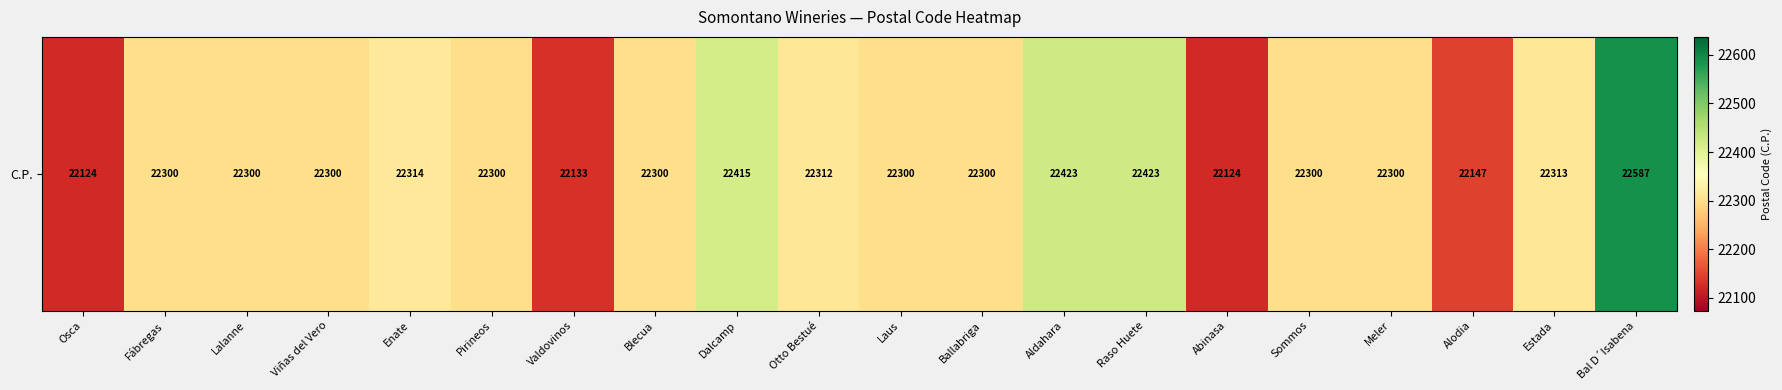

What is the greatest value displayed?

22587